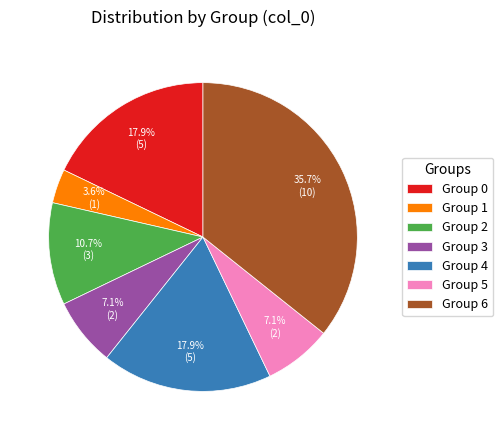

Do Group 6 and Group 3 together represent more than half of the pie?

No